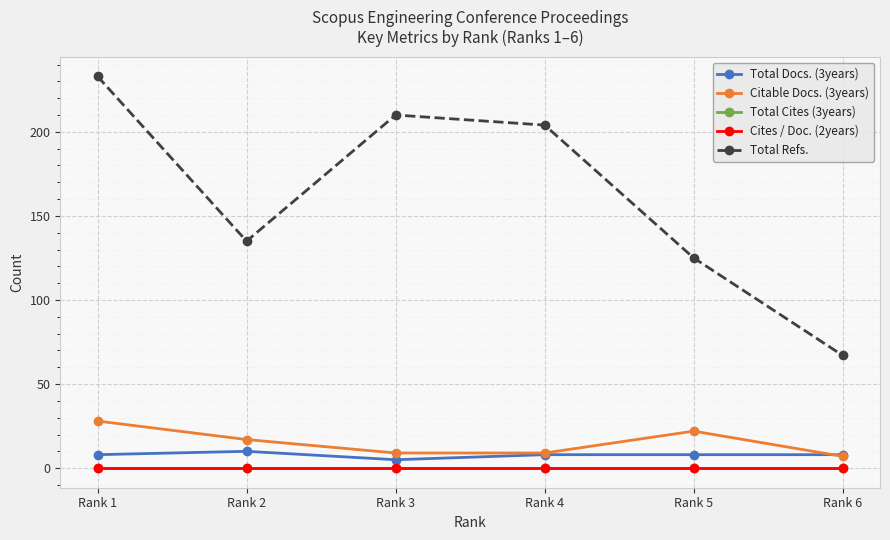

True or false: Citable Docs. (3years) and Total Refs. cross at least once.

False